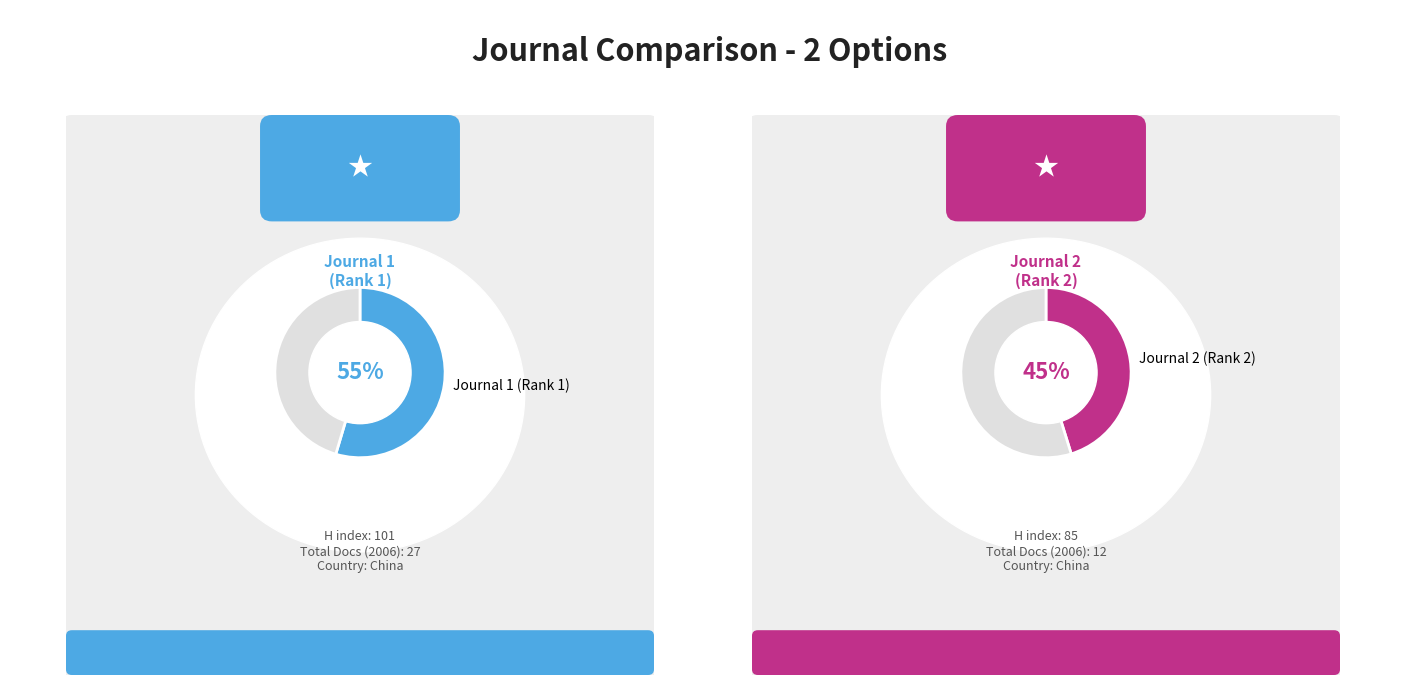

Which series changed the most between Chinese Journal of Endemiology and Chinese Journal of Infection and Chemotherapy?

H index